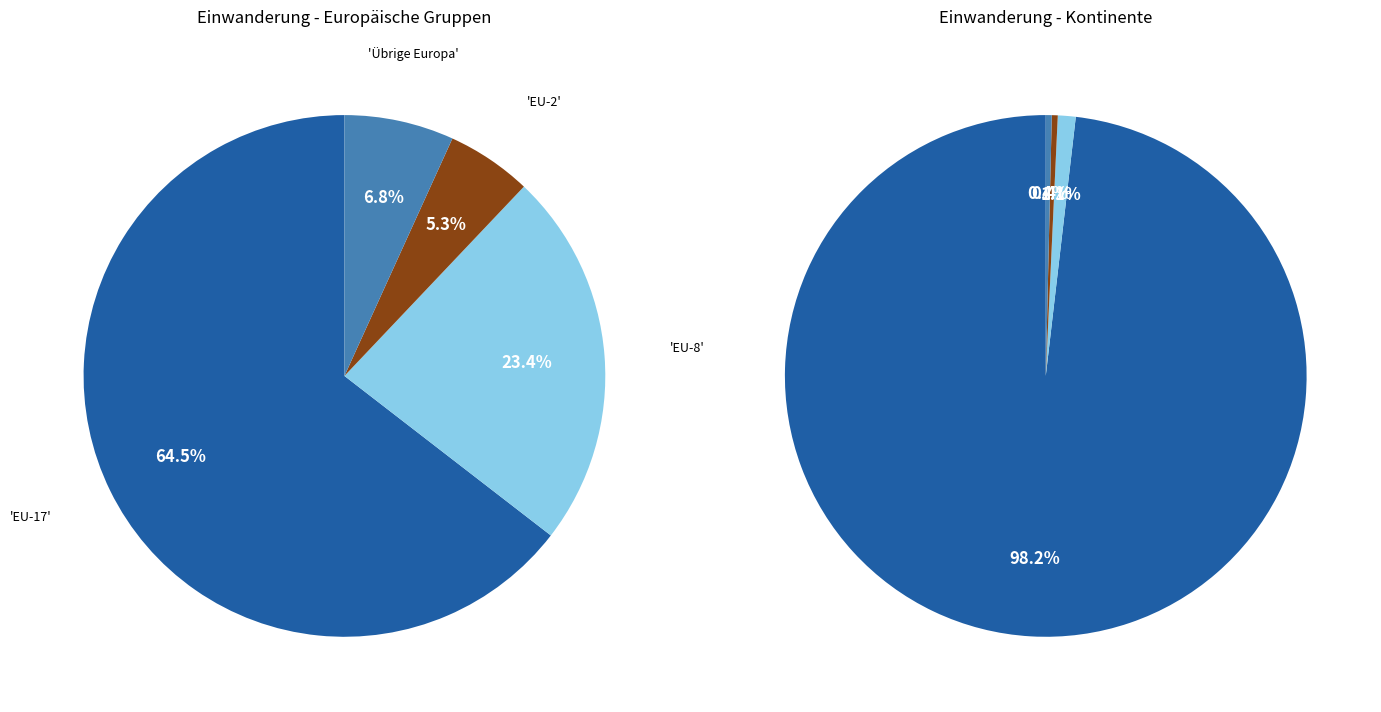

What is the smallest slice in the pie chart?

Afrika